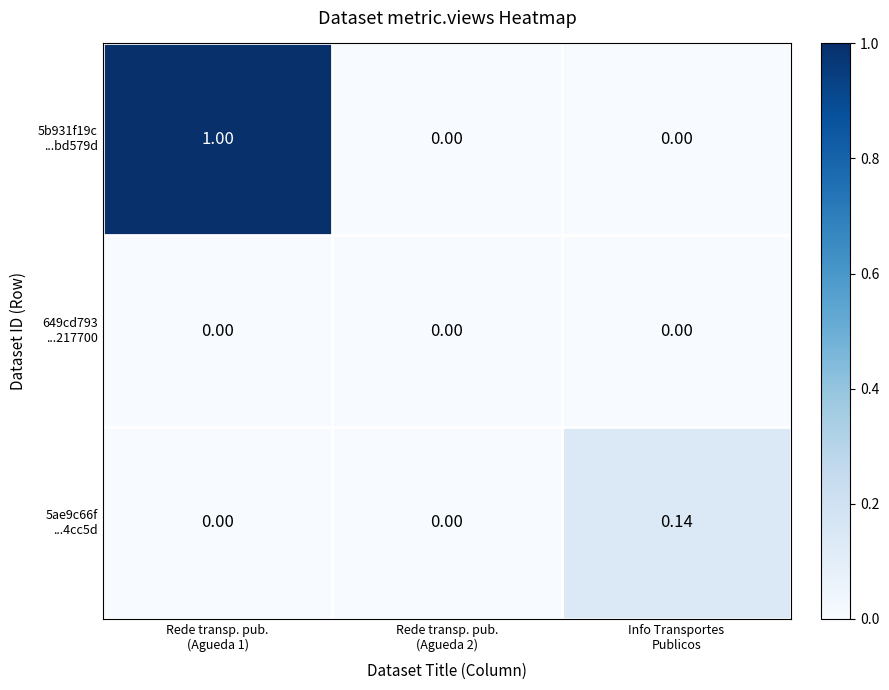

Which category has the lowest value across all series?

Rede transp. pub.
(Agueda 2)